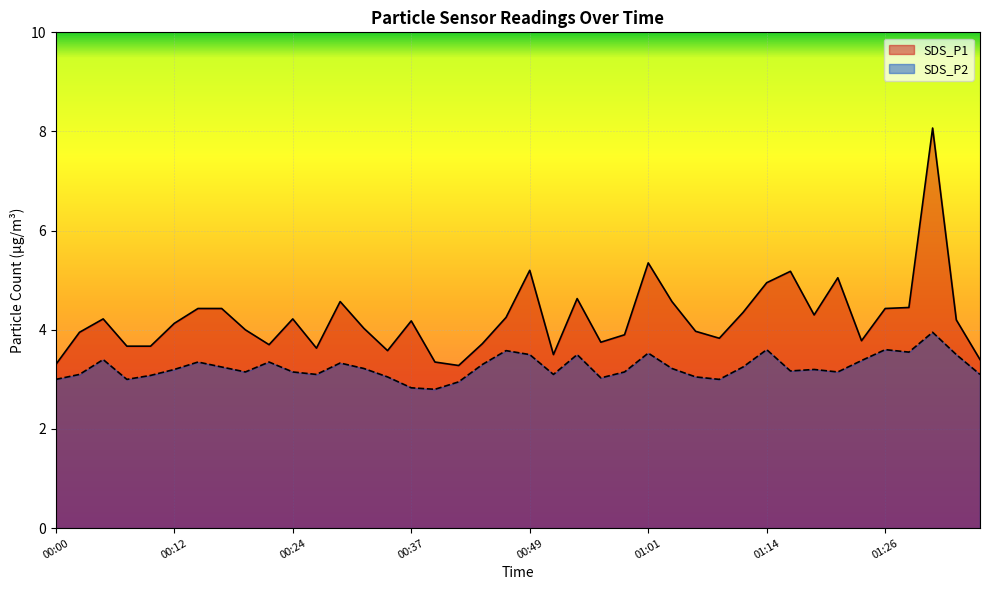

True or false: SDS_P1 has a value of 2.4 at 00:24.

False